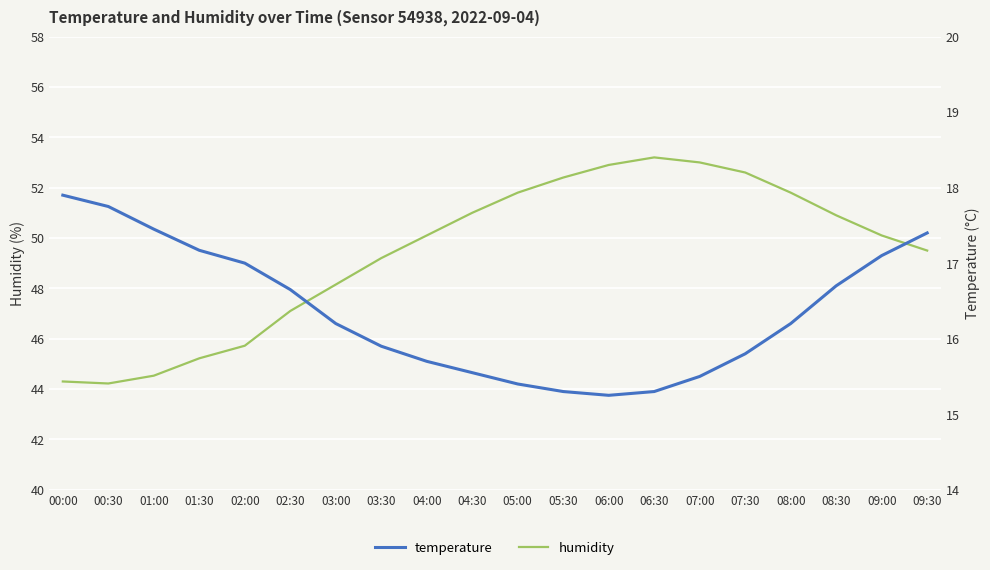

At which category does humidity reach its first local valley?

00:30